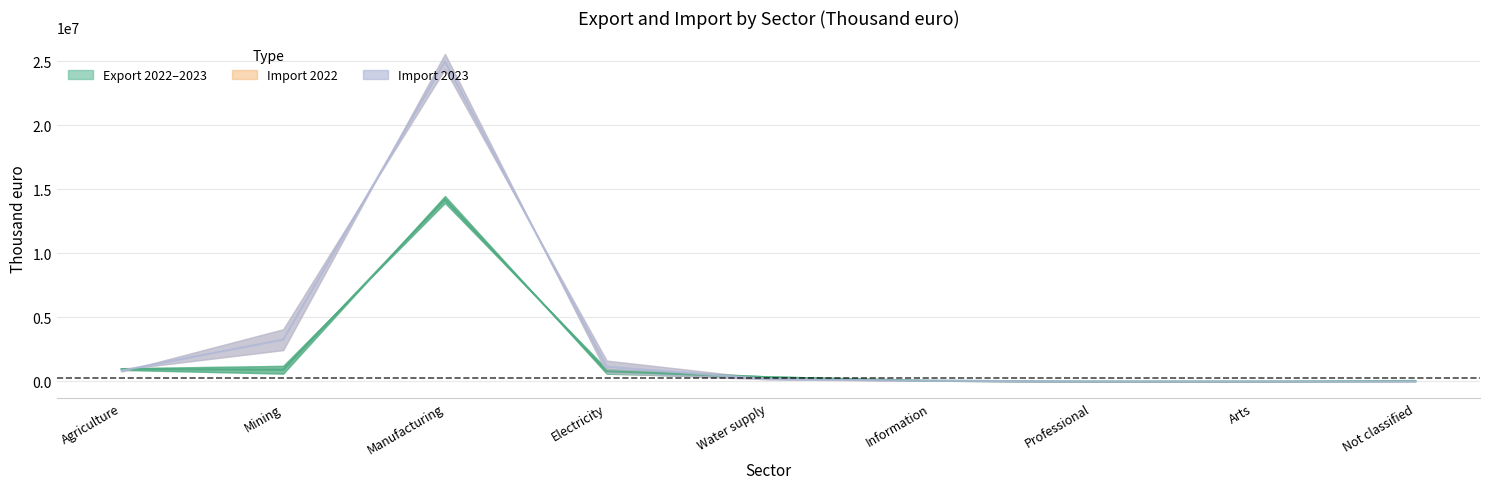

Where is Export 2023 nearest to the value 12492282?

Mining